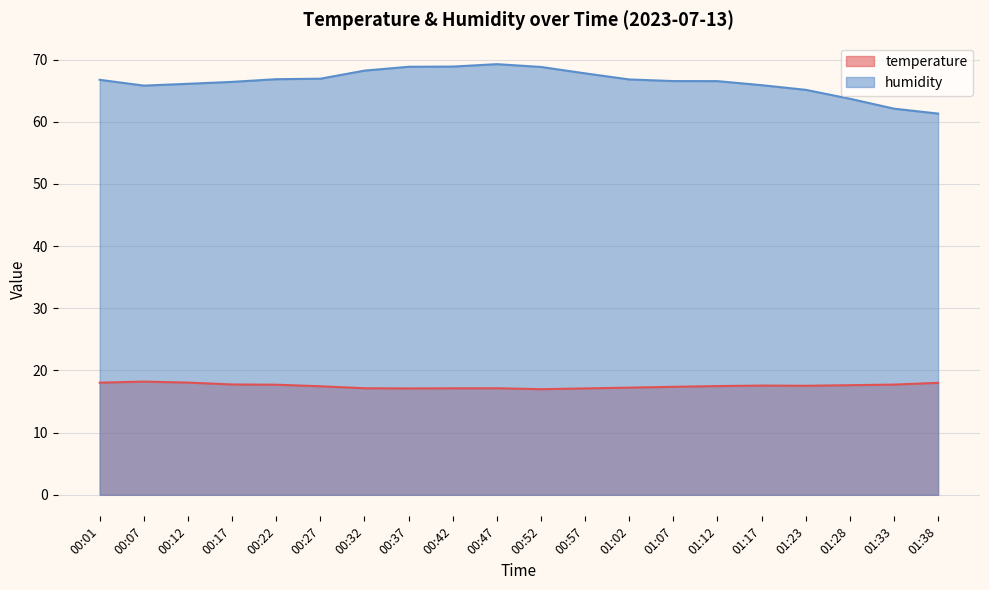

Where is the first local maximum for humidity?

00:47